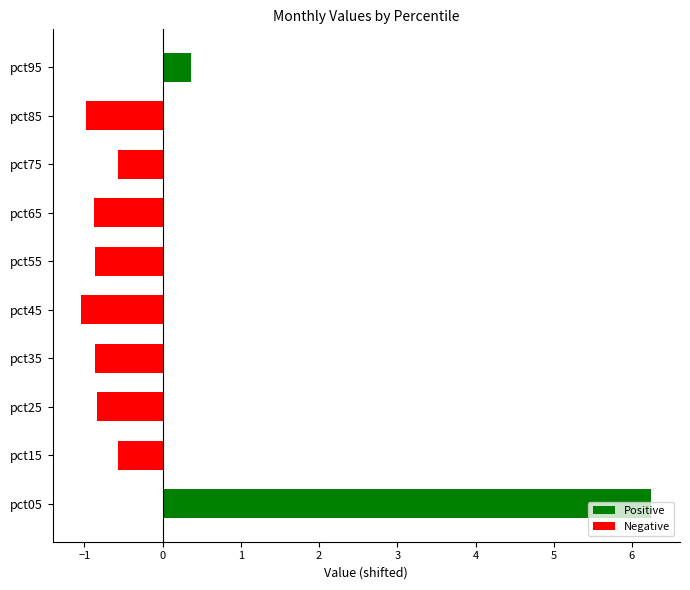

How many data points are less than 0?

8